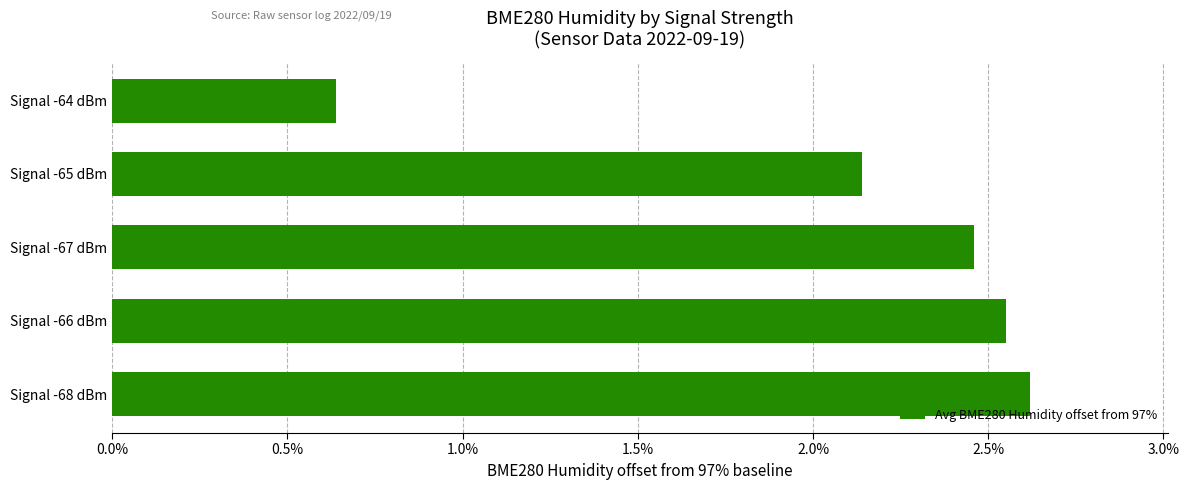

Count the number of categories in the chart.

5